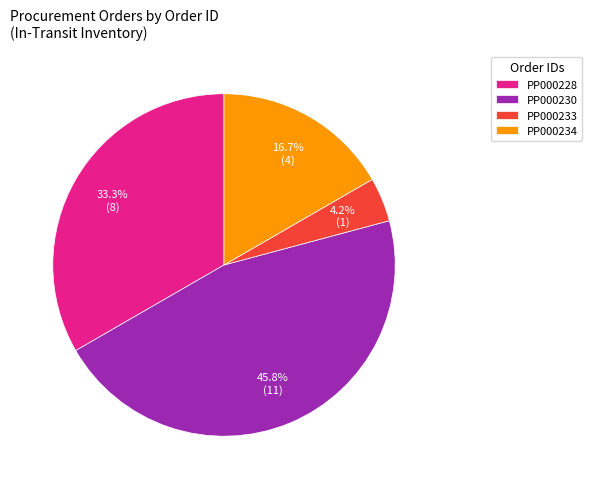

What percentage is NOT represented by PP000228?

66.7%